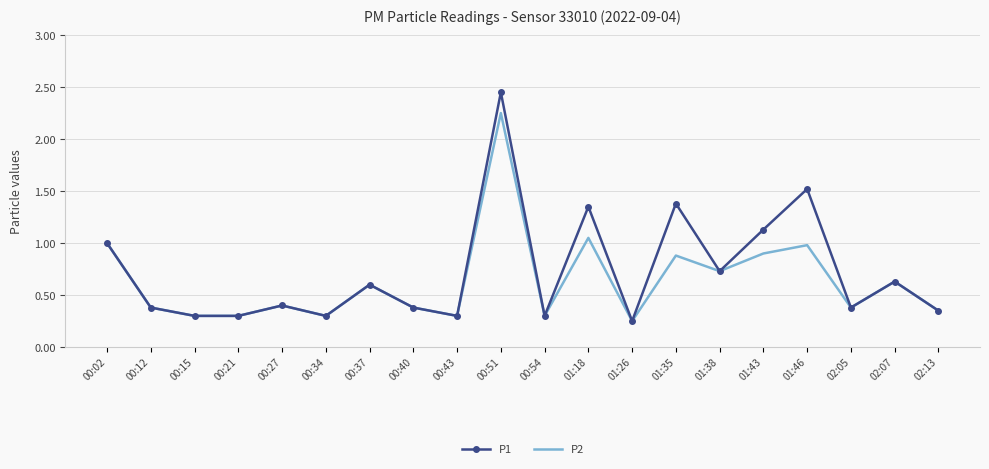

Where is the first local maximum for P1?

00:27